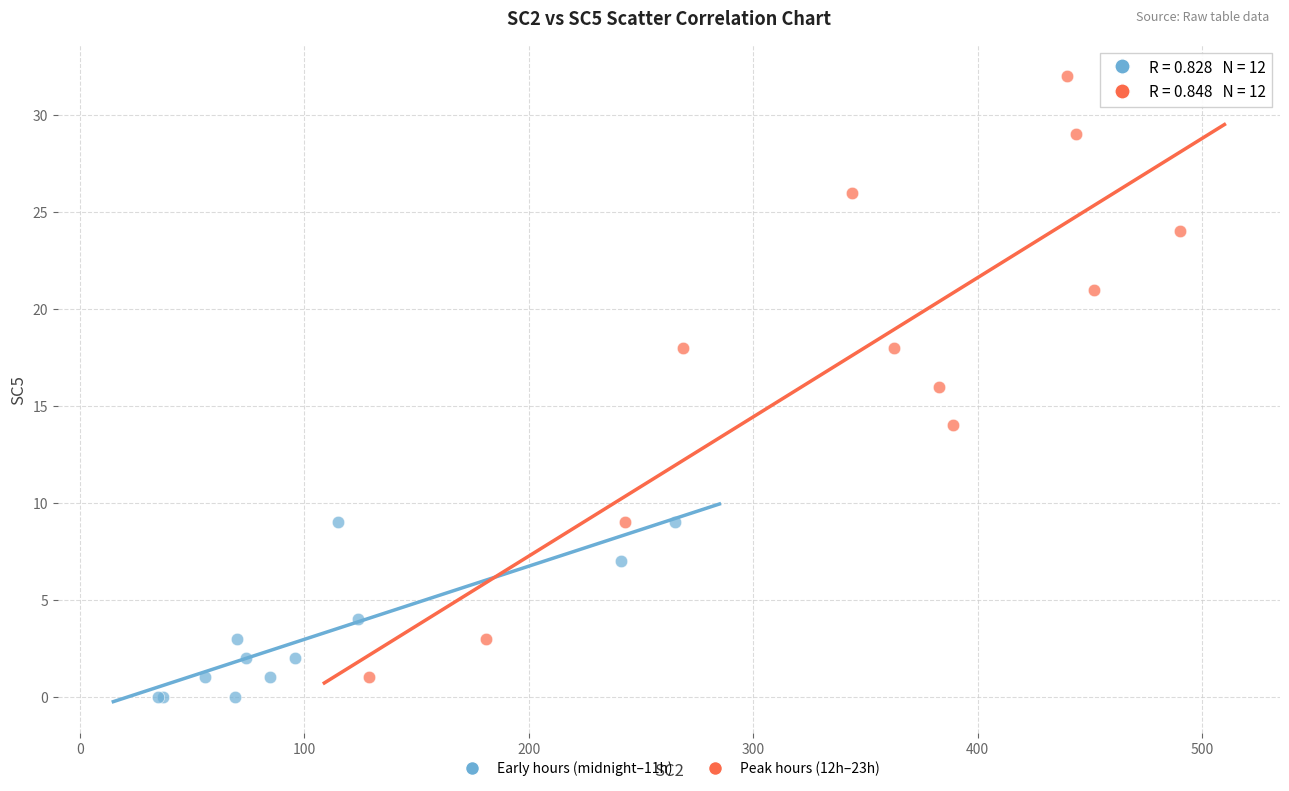

Which series reaches the maximum Y coordinate?

Peak hours (12h–23h)